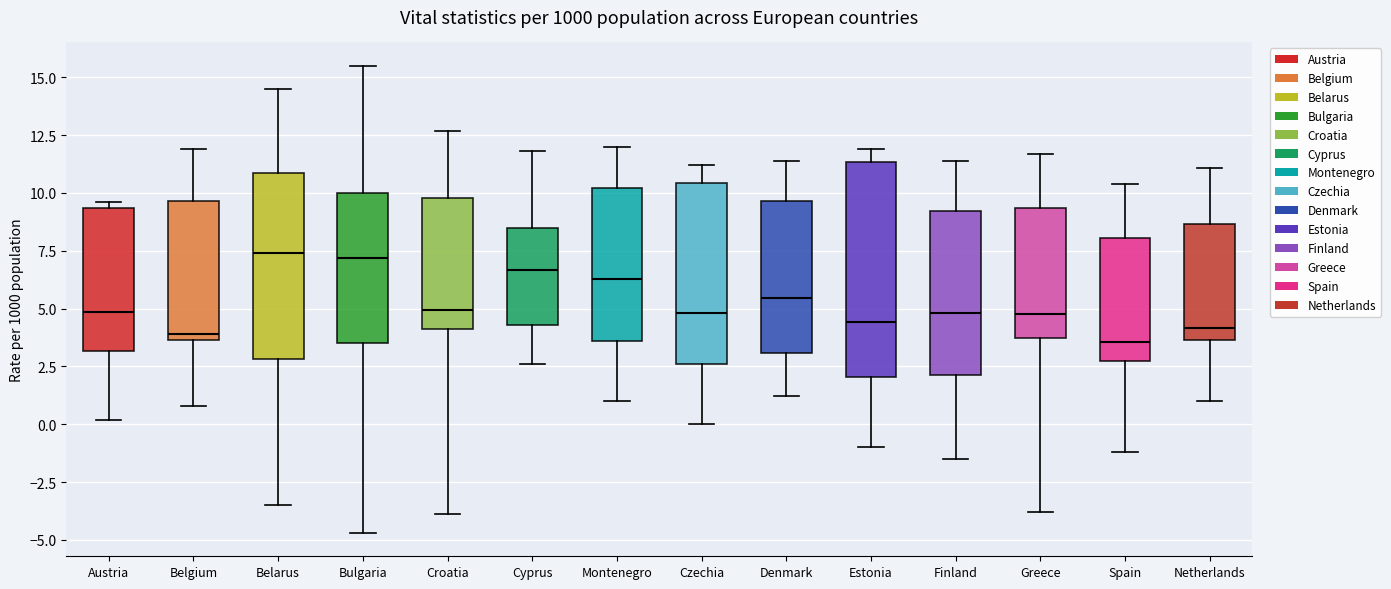

Reading left to right, transcribe this box plot: for each box, give where its median line is, the range the box spans, and where its two whiskers end, as read against the y-axis. The values are not printed on the chart, so give them approximately, as read against the axis.

Austria: median 5.0, box 3.0 to 9.5, whiskers 0.0 to 9.5 (just above the box's upper edge)
Belgium: median 4.0, box 3.5 to 9.5, whiskers 1.0 to 12.0
Belarus: median 7.5, box 3.0 to 11.0, whiskers -3.5 to 14.5
Bulgaria: median 7.0, box 3.5 to 10.0, whiskers -4.5 to 15.5
Croatia: median 5.0, box 4.0 to 10.0, whiskers -4.0 to 12.5
Cyprus: median 6.5, box 4.5 to 8.5, whiskers 2.5 to 12.0
Montenegro: median 6.5, box 3.5 to 10.0, whiskers 1.0 to 12.0
Czechia: median 5.0, box 2.5 to 10.5, whiskers 0.0 to 11.0
Denmark: median 5.5, box 3.0 to 9.5, whiskers 1.0 to 11.5
Estonia: median 4.5, box 2.0 to 11.5, whiskers -1.0 to 12.0
Finland: median 5.0, box 2.0 to 9.0, whiskers -1.5 to 11.5
Greece: median 5.0, box 3.5 to 9.5, whiskers -4.0 to 11.5
Spain: median 3.5, box 3.0 to 8.0, whiskers -1.0 to 10.5
Netherlands: median 4.0, box 3.5 to 8.5, whiskers 1.0 to 11.0